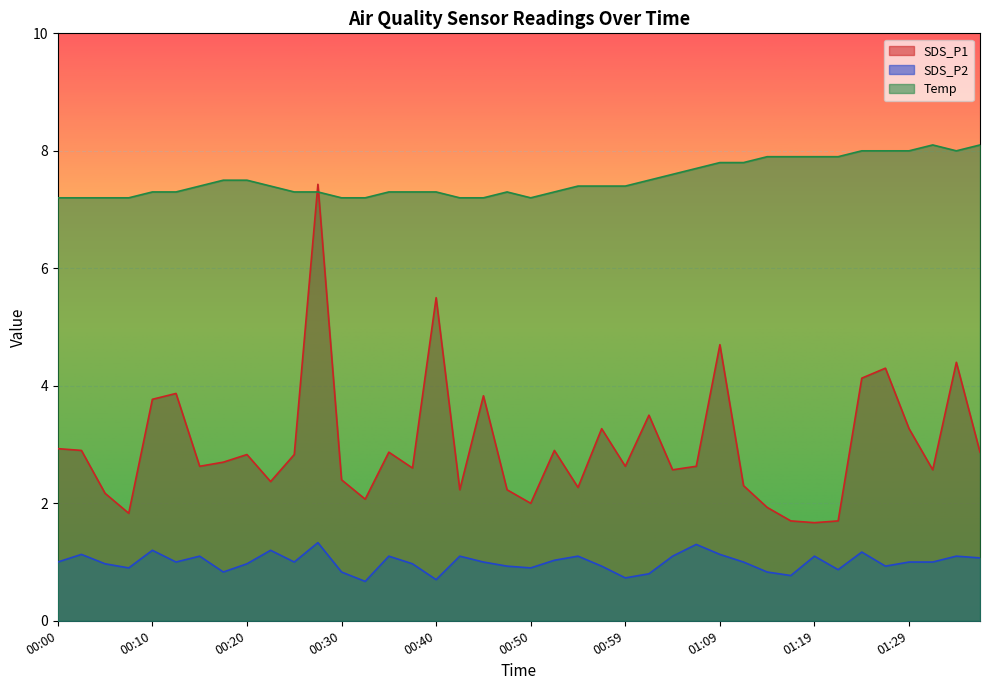

What is the label of the 40th point from the right?

00:00